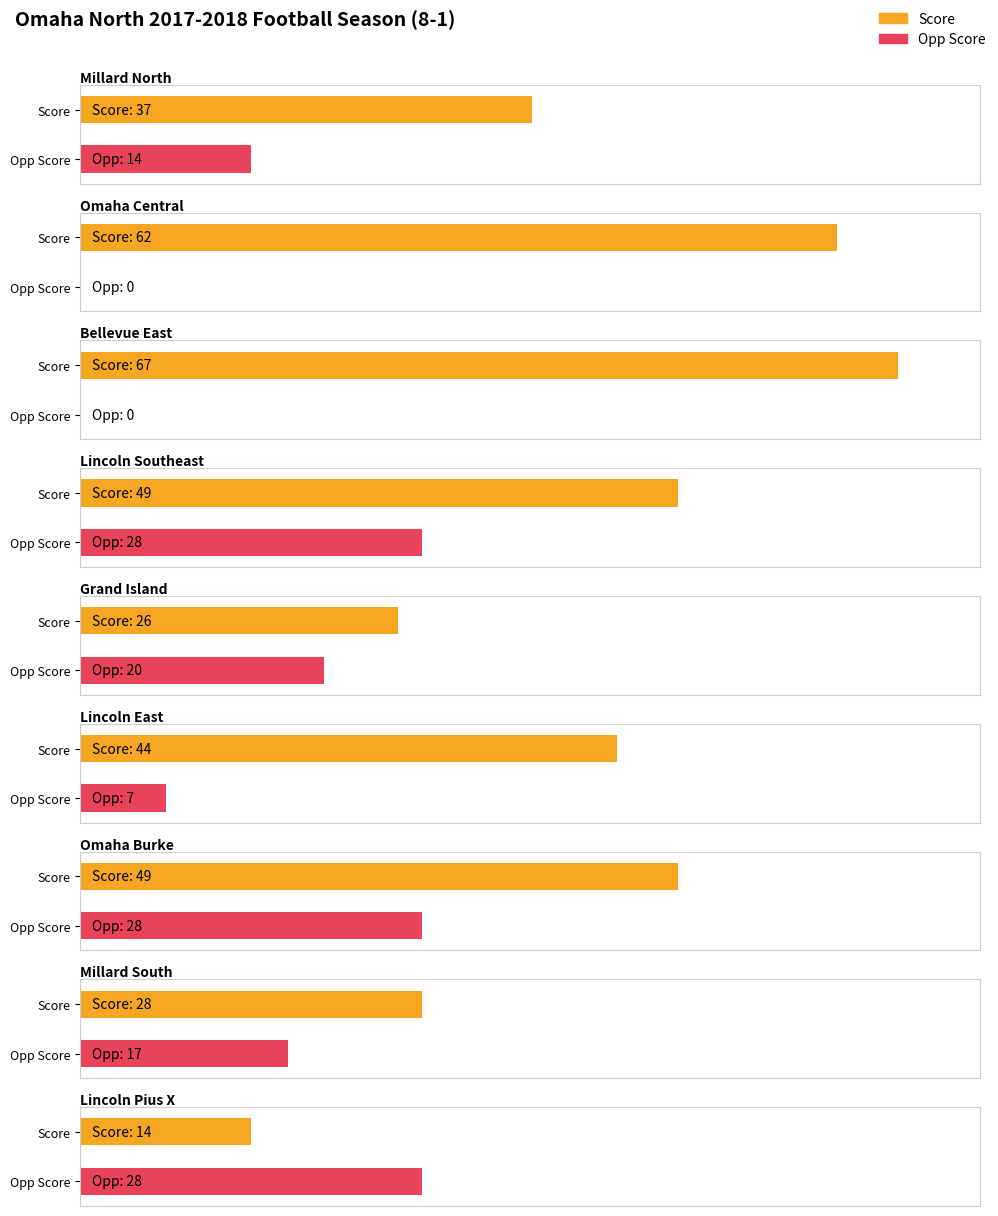

At Bellevue East, list the series in order from largest to smallest.

Score, Opp Score